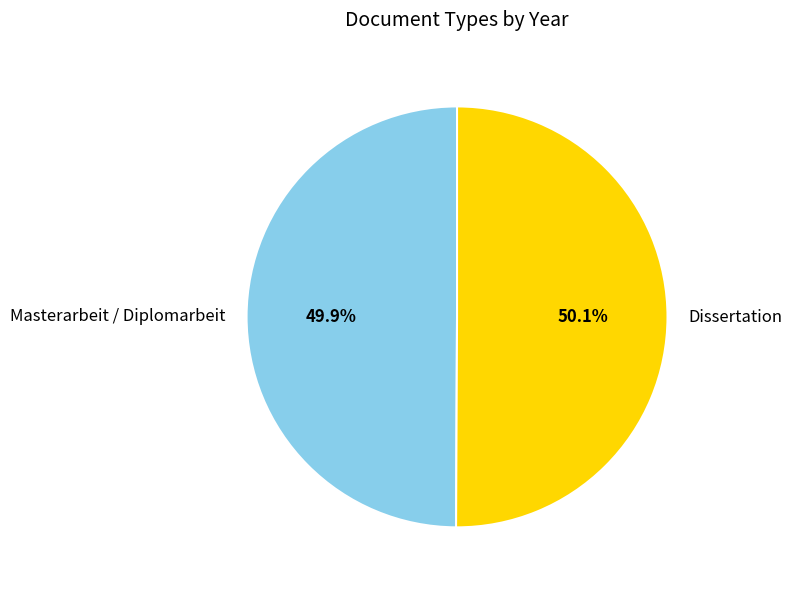

To the nearest percent, what portion does Dissertation represent?

50%